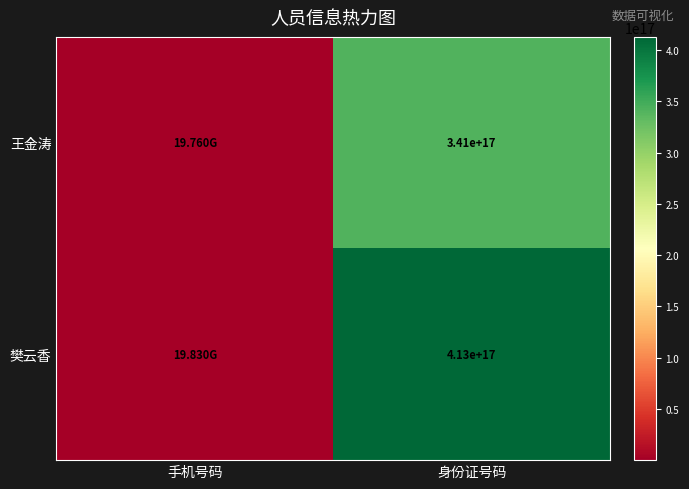

Rank the series at 身份证号码 from highest to lowest value.

樊云香, 王金涛